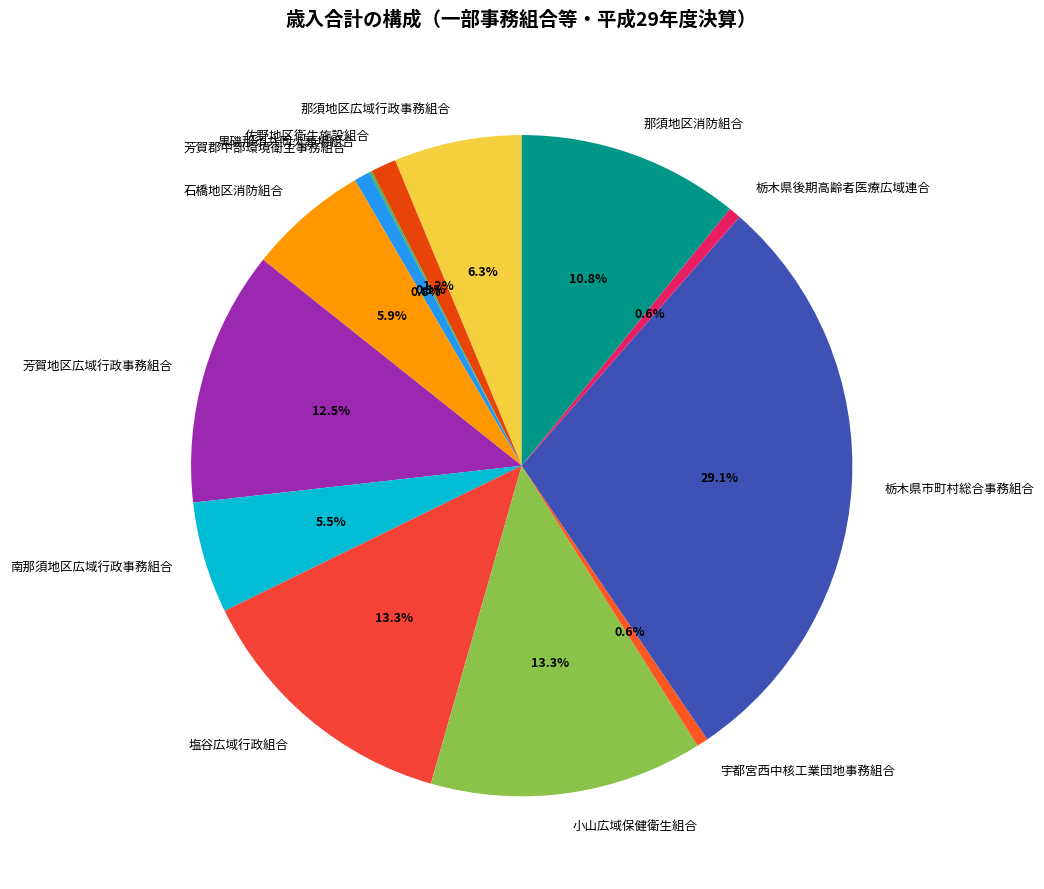

What is the largest slice in the pie chart?

栃木県市町村総合事務組合